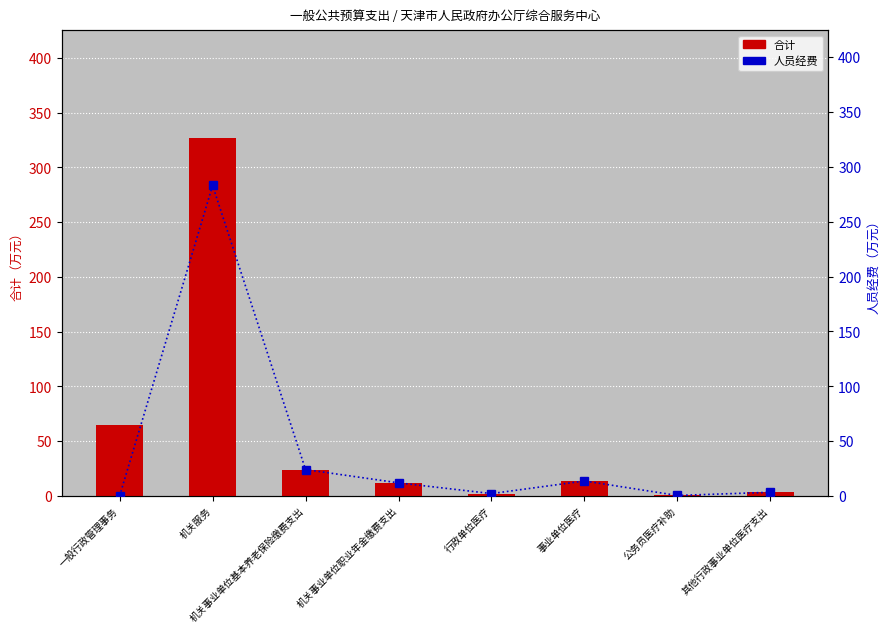

What is the lowest value of the 合计 series?

0.4